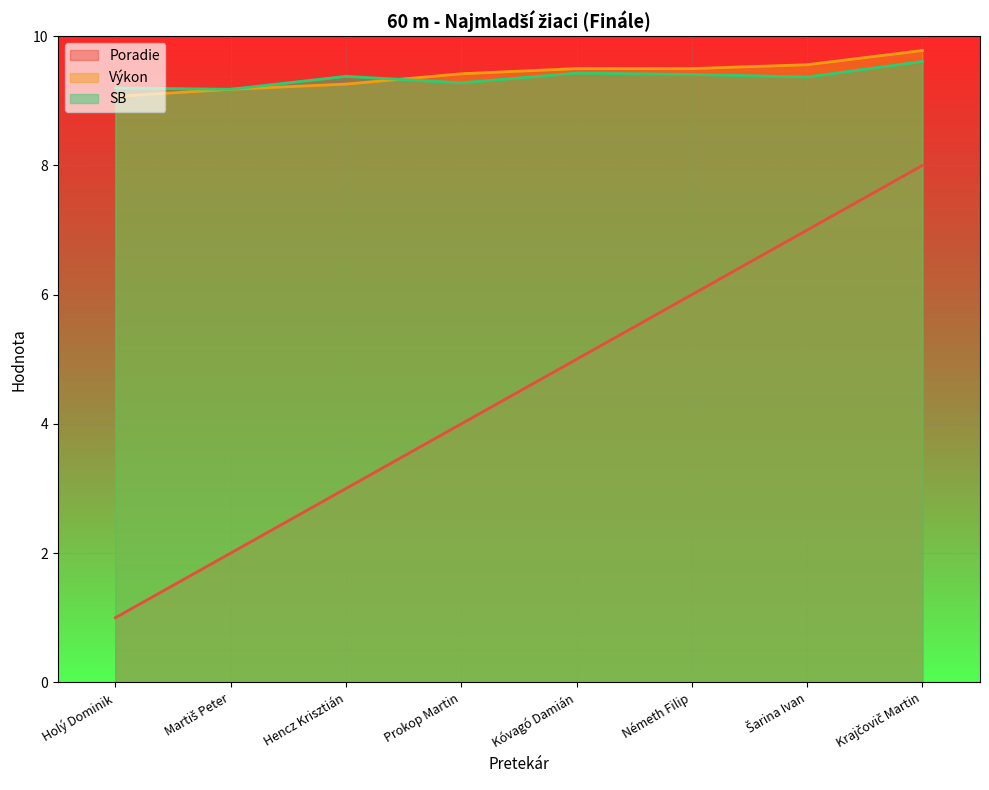

Where is Výkon nearest to the value 9?

Holý Dominik